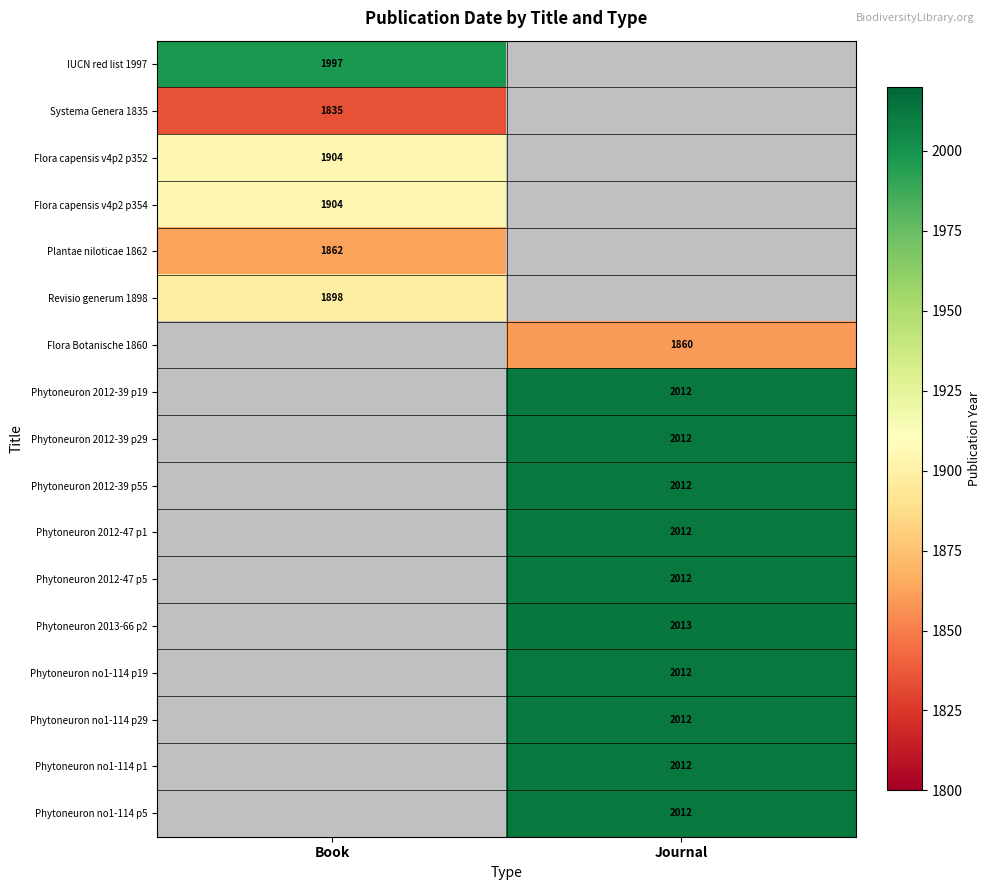

What is the spread (max minus min) of values at Book?

162.0